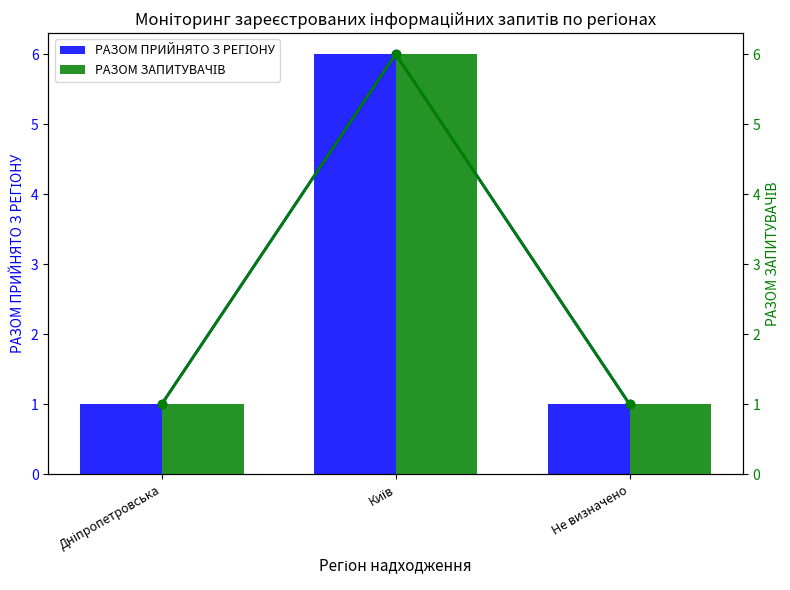

What is the sum of all РАЗОМ ПРИЙНЯТО З РЕГІОНУ values?

8